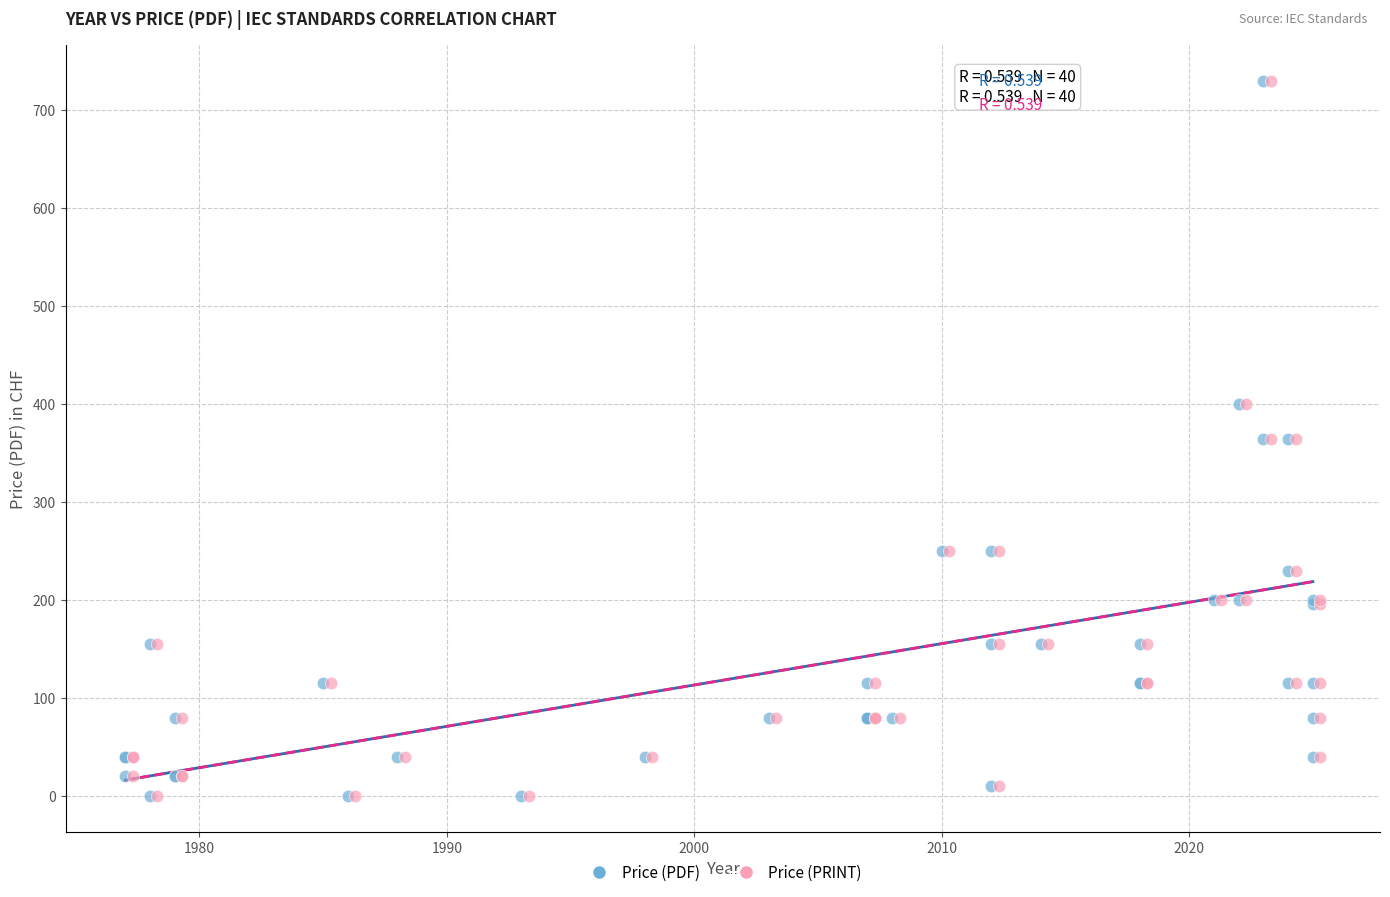

What are all the series names shown in the legend?

Price (PDF), Price (PRINT)